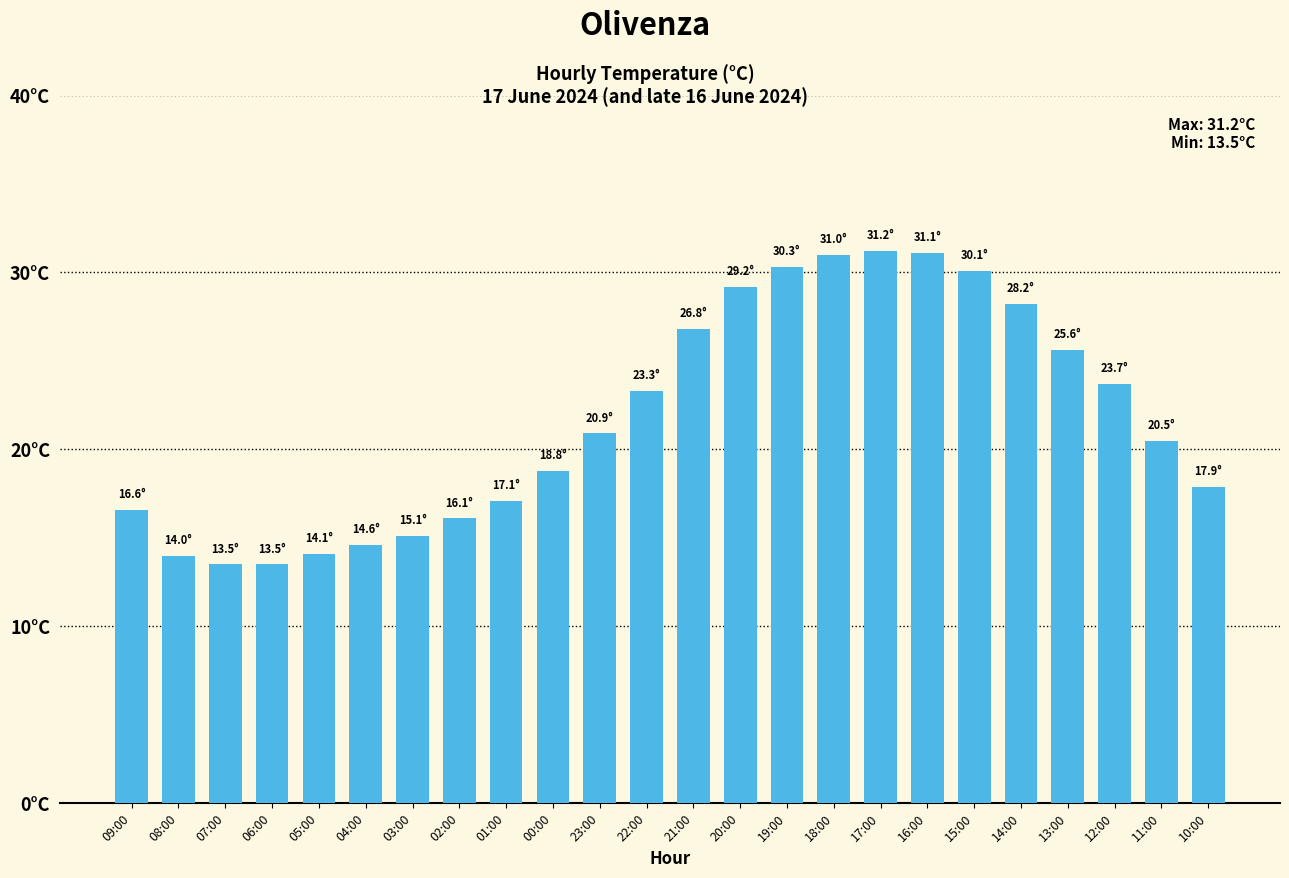

Where does the data first go above 20?

23:00